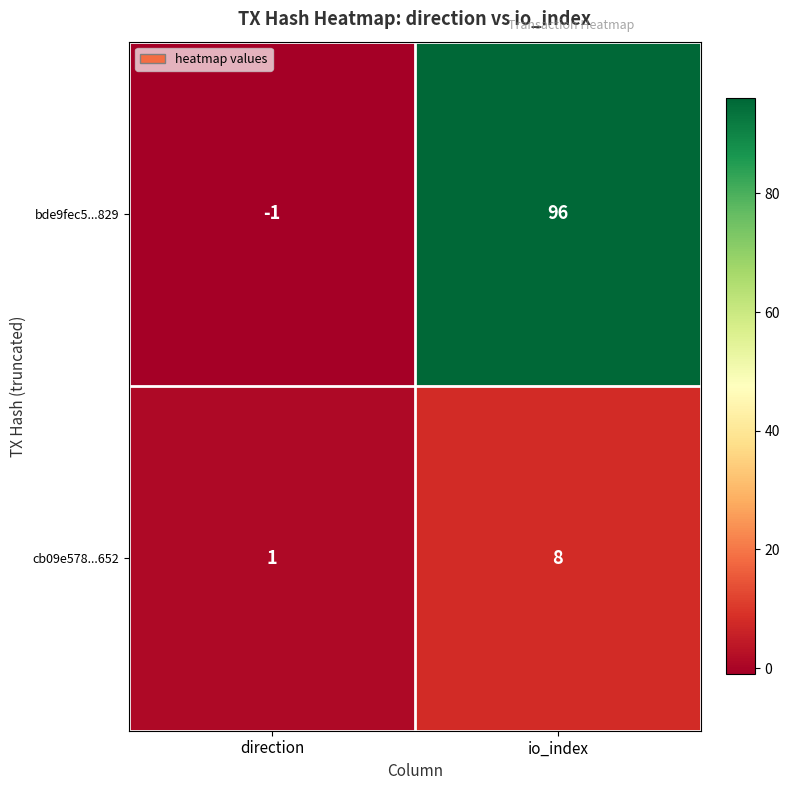

Reading right to left, what are all the values shown in this chart?

bde9fec5...829: io_index=96	direction=-1
cb09e578...652: io_index=8	direction=1